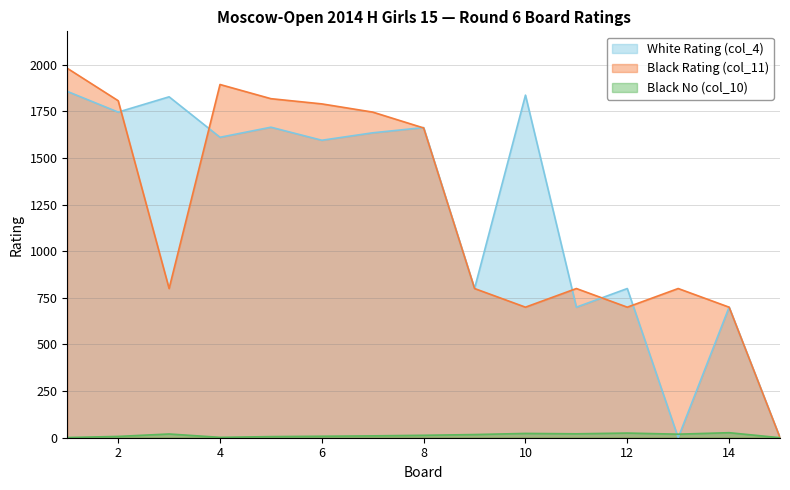

What is the total value across all series at 9?

1617